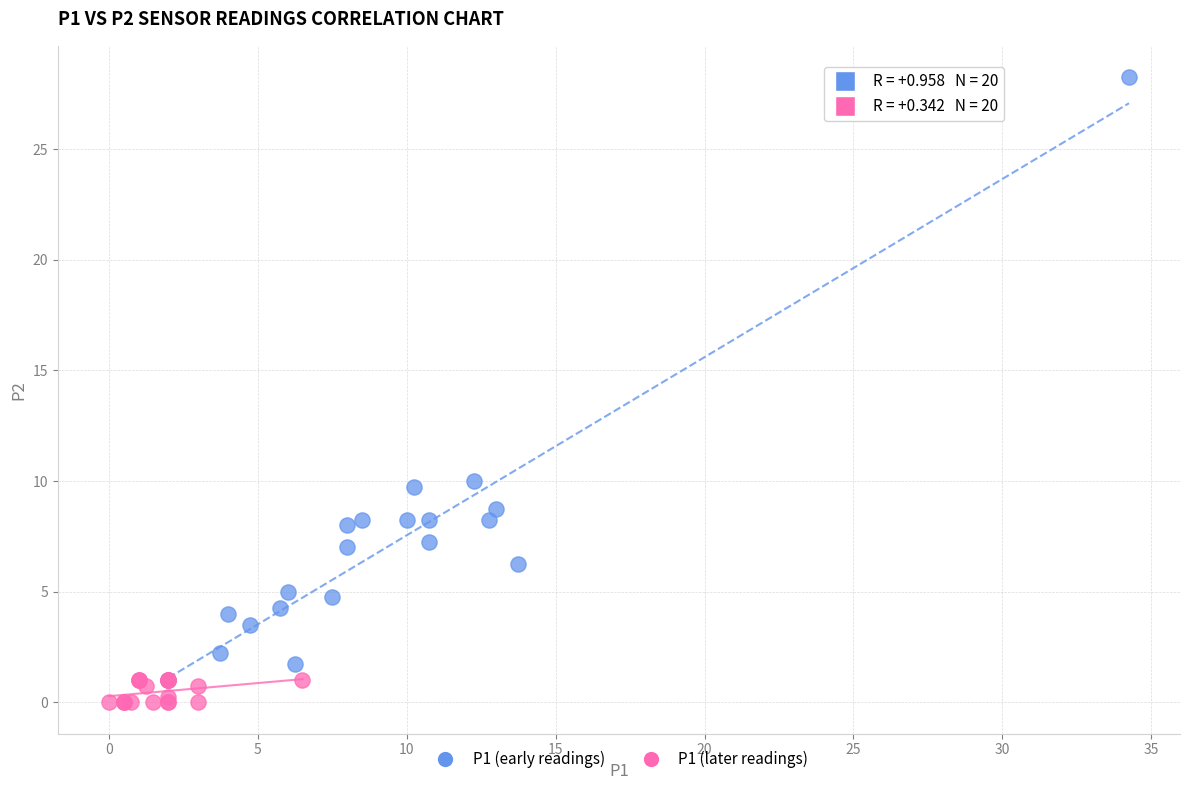

Which series has the largest Y range (max minus min)?

P1 (early readings)